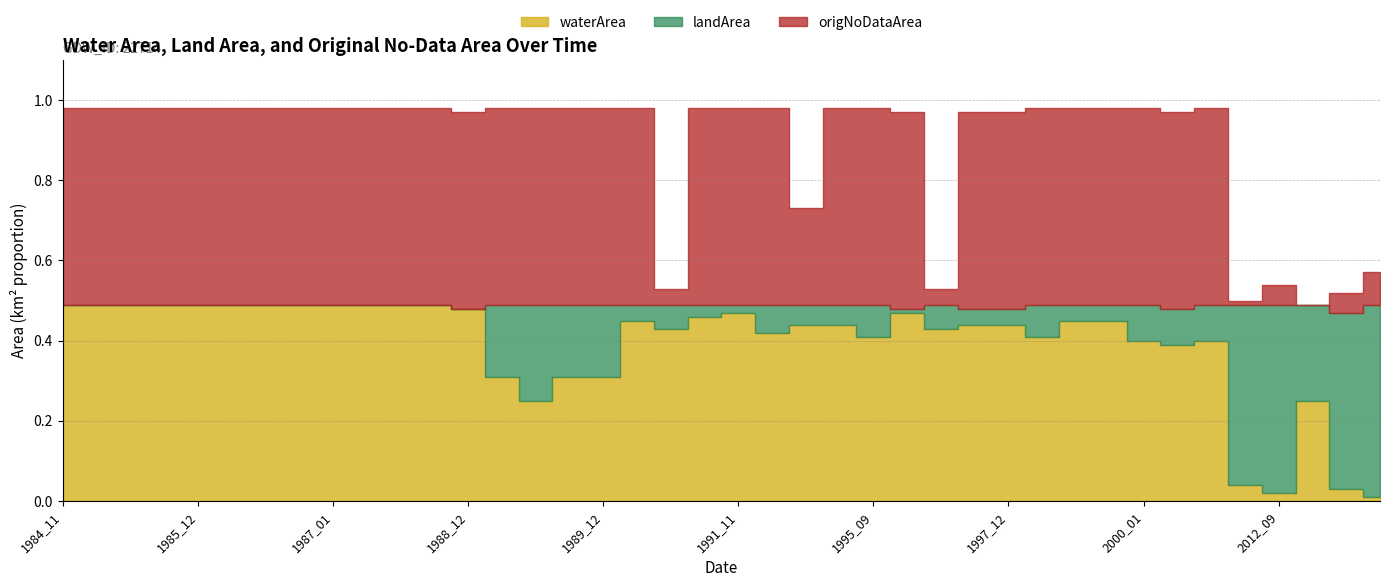

How many values in the origNoDataArea series exceed 0?

39